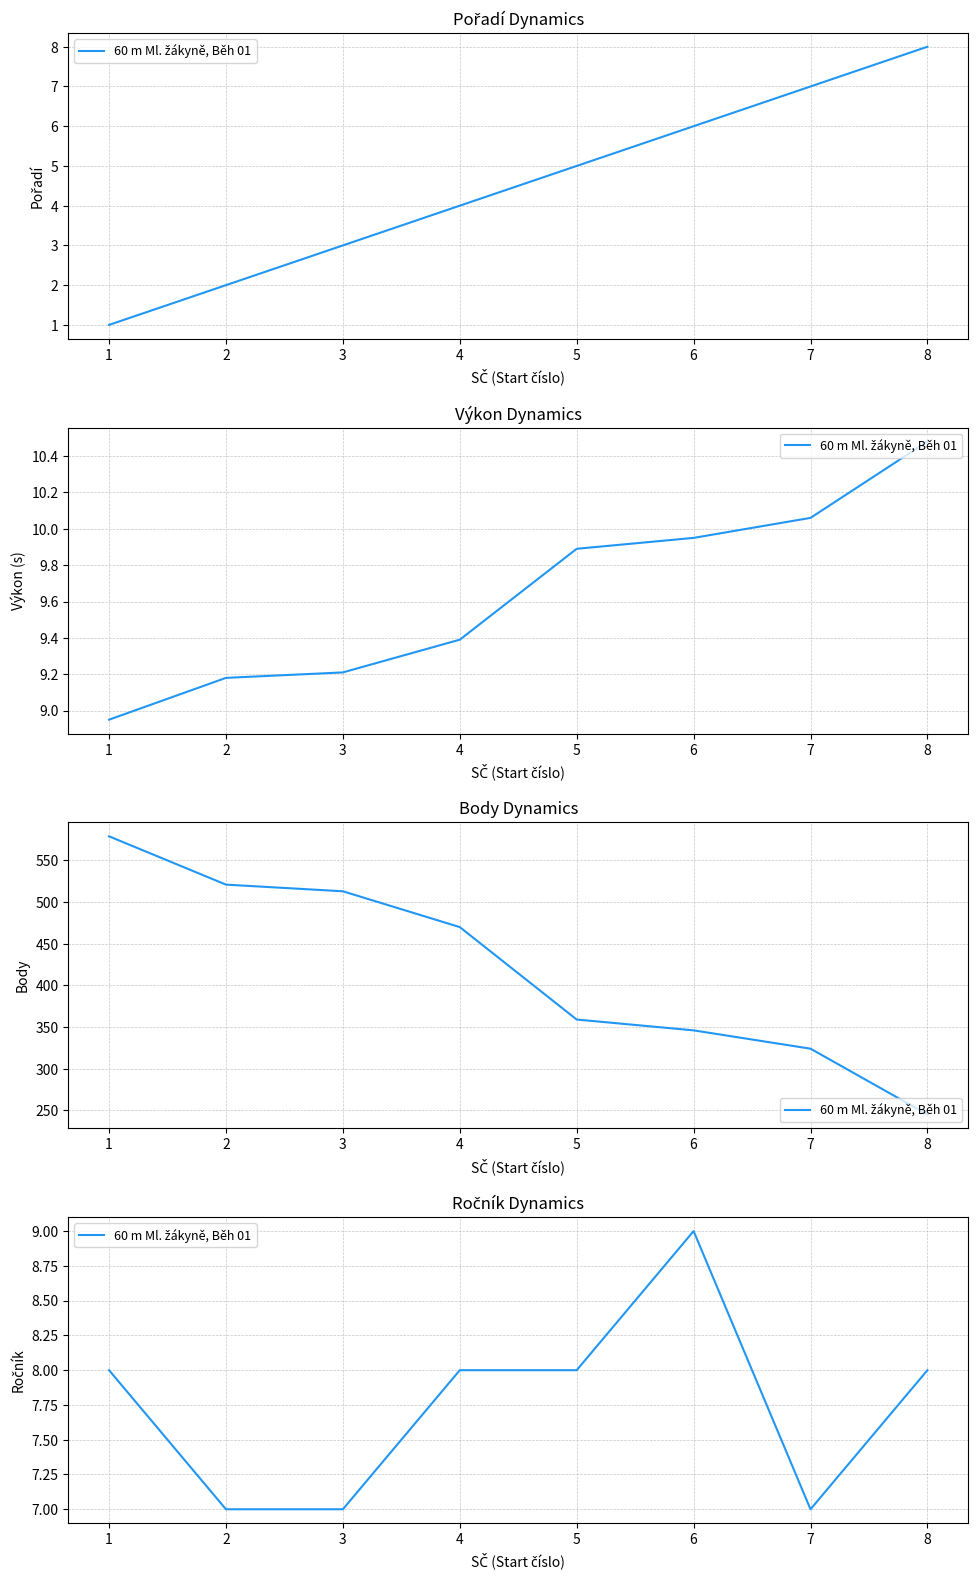

The value at 1 is 8. True or false?

True